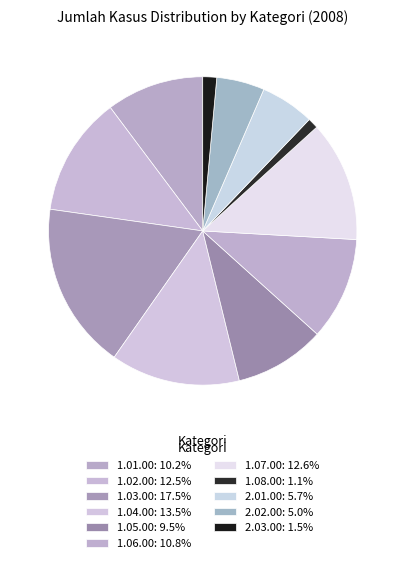

Is it true that 1.02.00 is 24% of the pie?

False